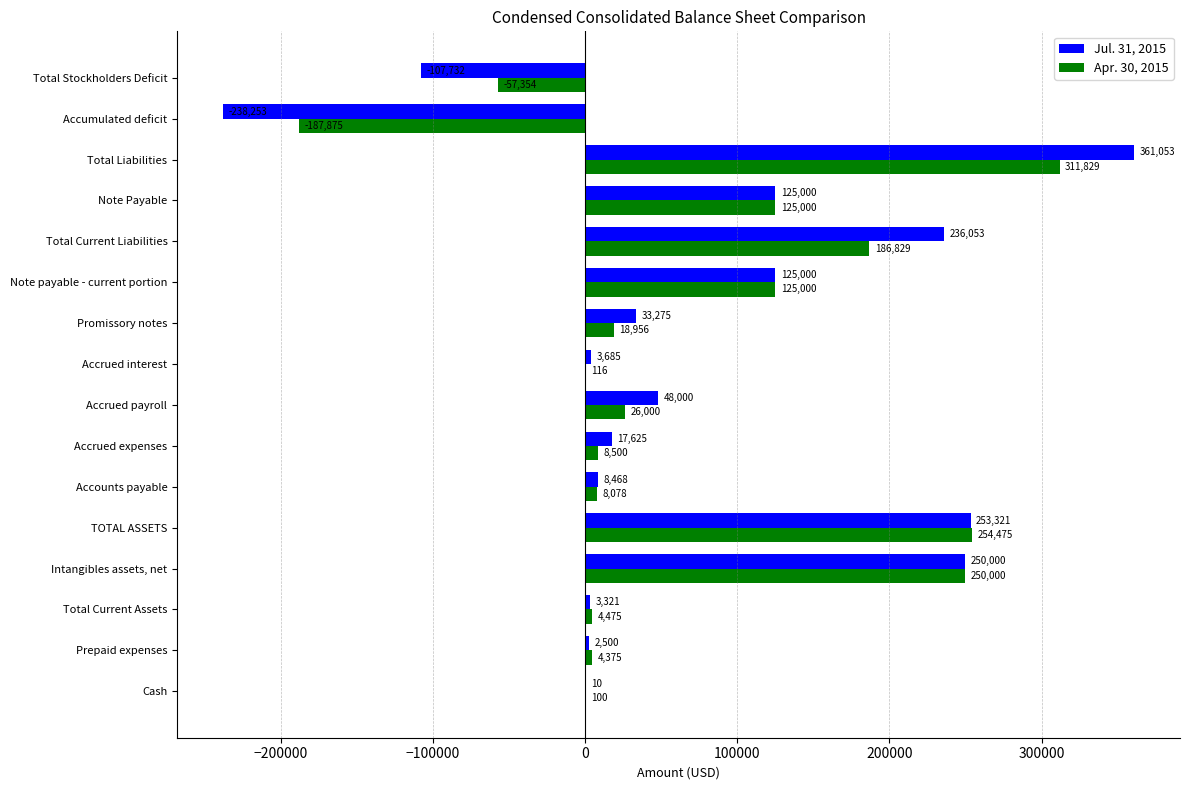

Which series has the widest spread of values?

Jul. 31, 2015